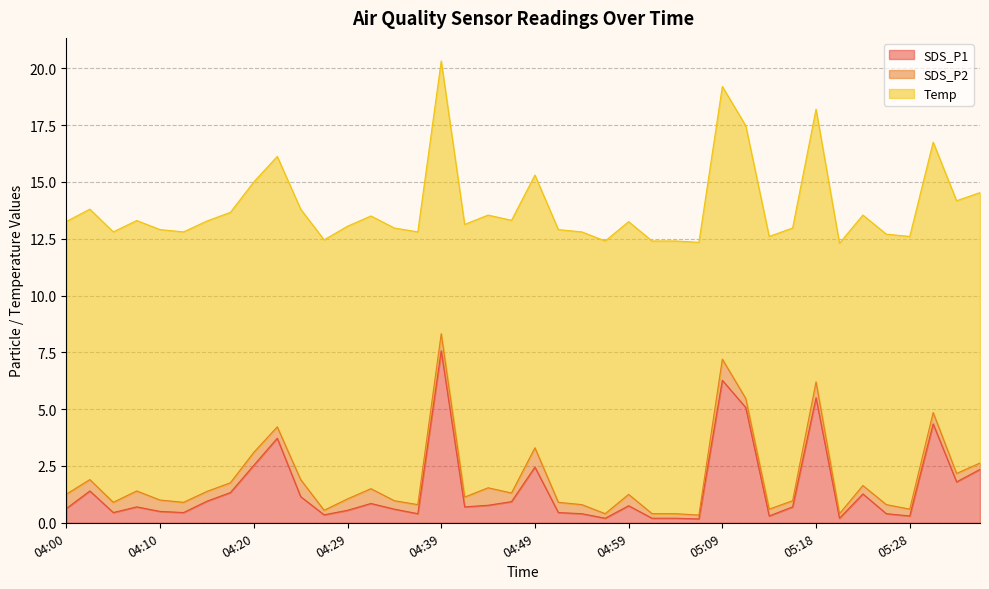

The SDS_P2 series shows 1.1 at 05:18. True or false?

False